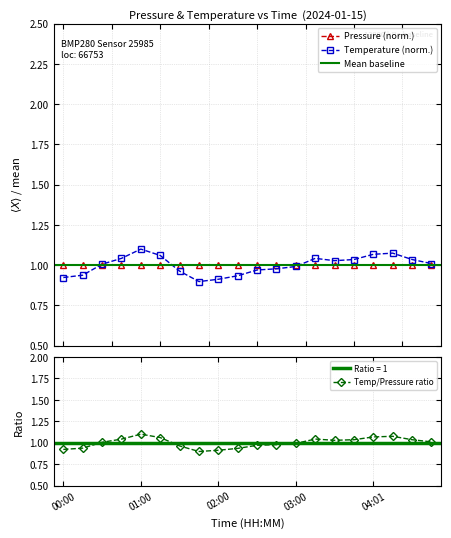

What is the label of the 18th point from the right?

00:30